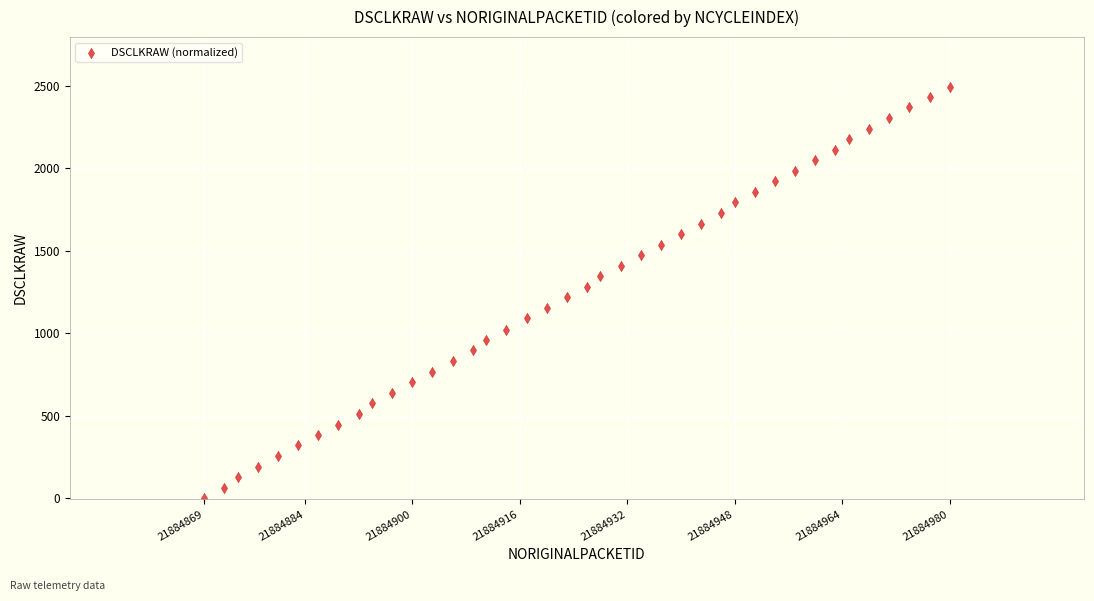

What is the range of X values (max minus min)?

111.0